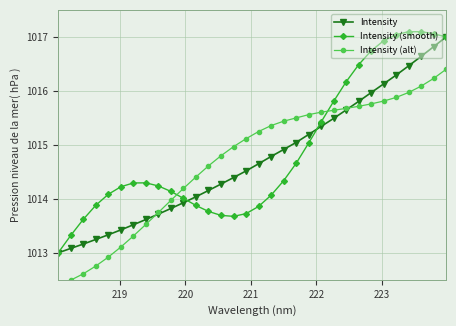

What is the maximum value for Intensity?

1017.0